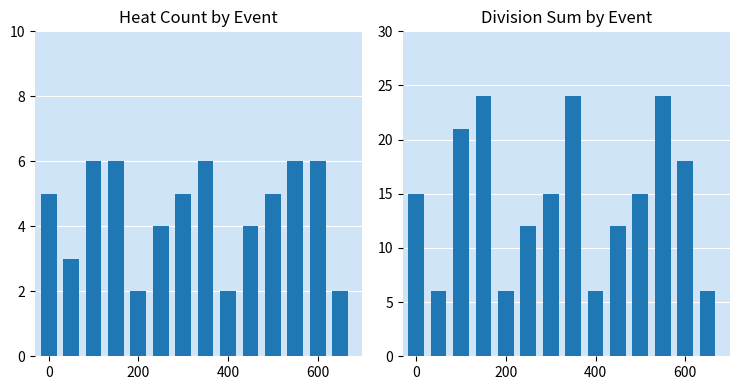

What is the difference between the second highest and second lowest values in the Division Sum series?

18